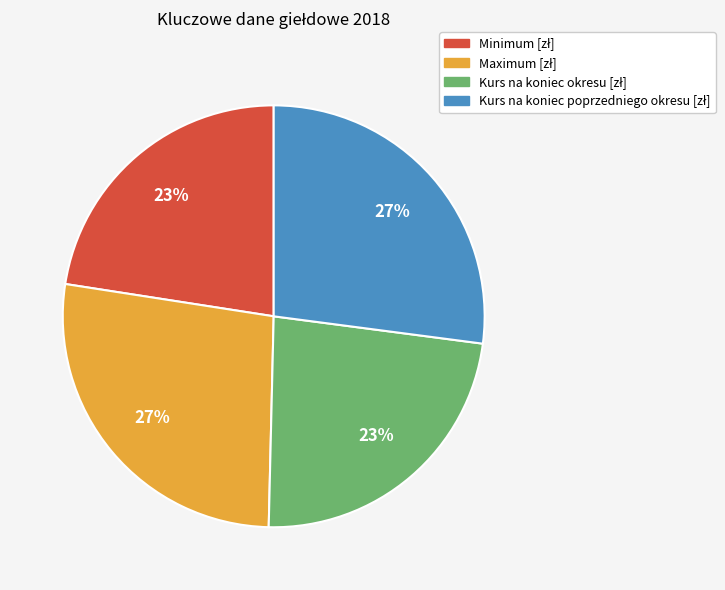

Is there a majority slice in this chart?

No